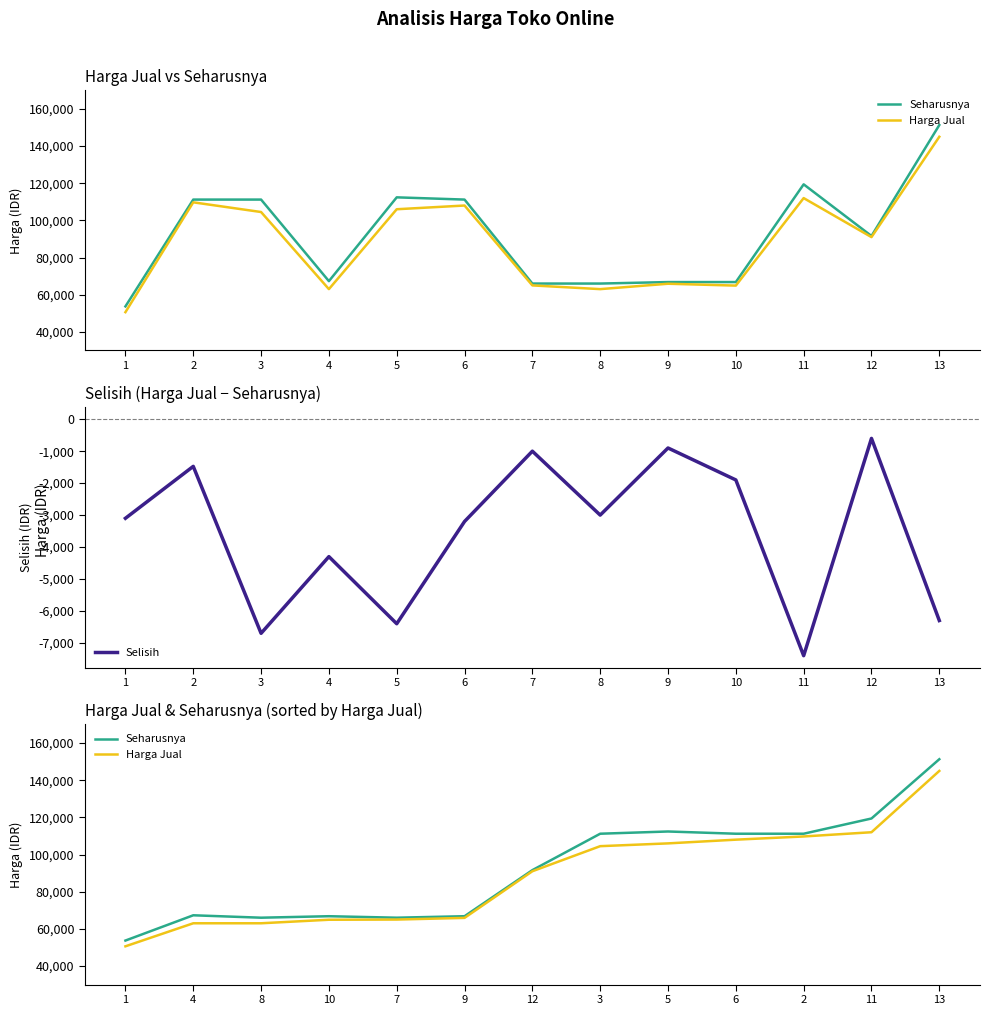

What is the maximum value for Selisih?

-600